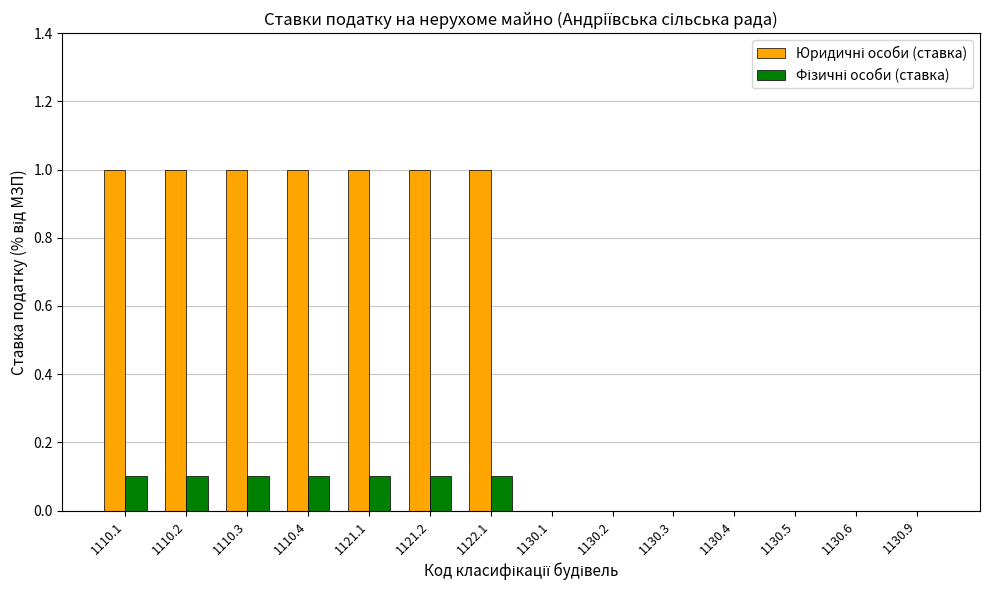

What is the greatest value displayed?

1.0